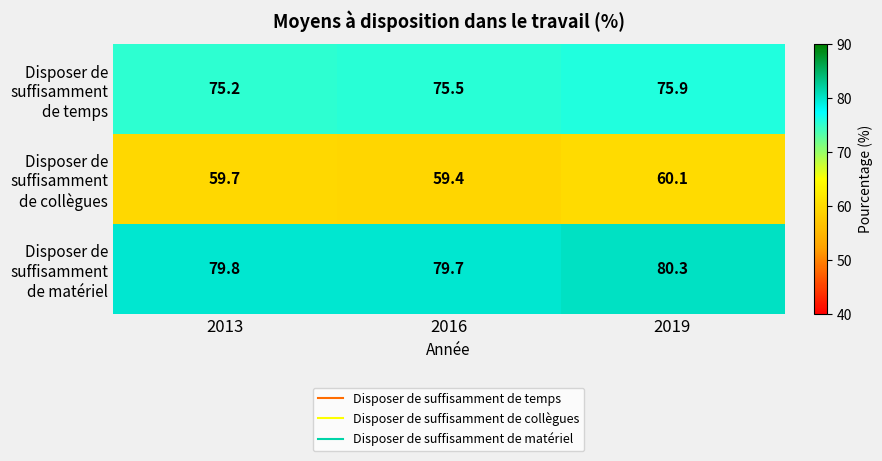

What is the difference between the maximum and minimum values in the Disposer de suffisamment de collègues series?

0.7